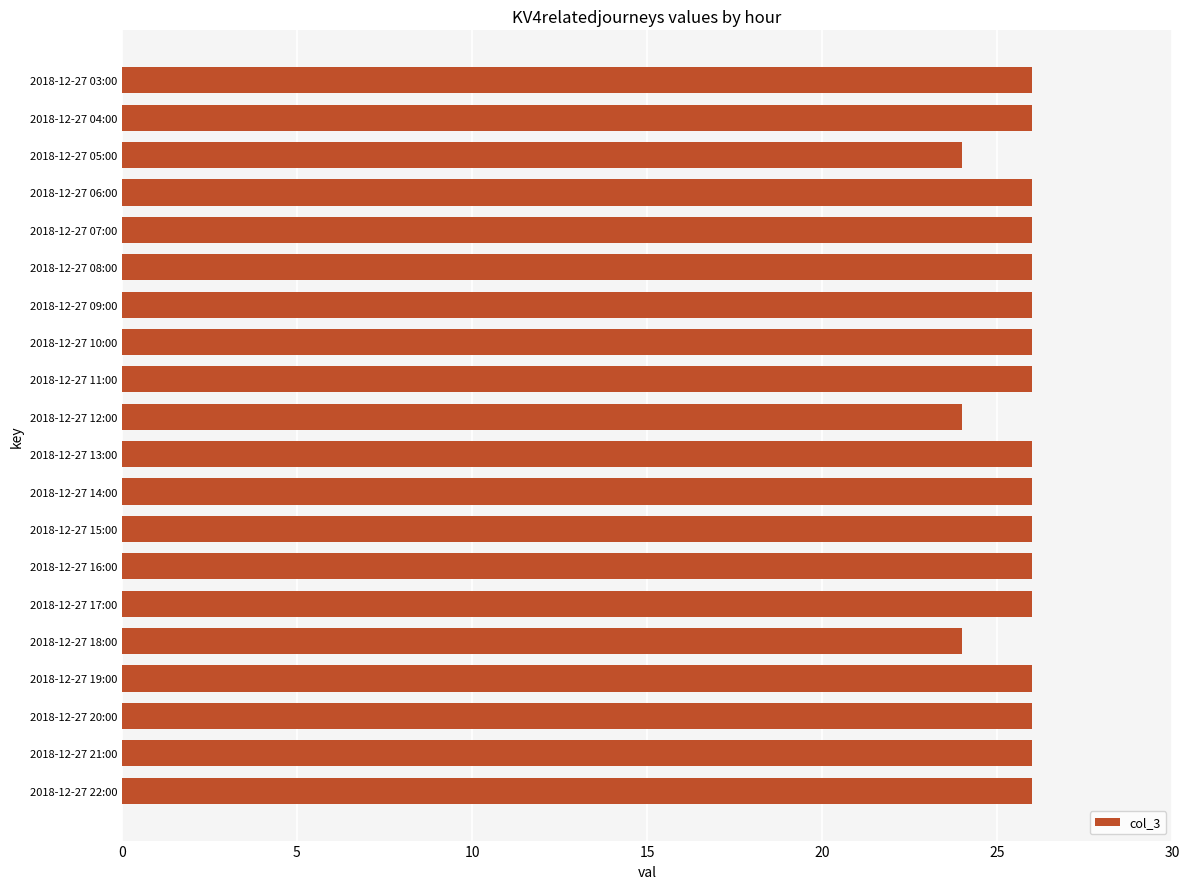

Reading top to bottom, list all the values displayed in this chart.

26	26	24	26	26	26	26	26	26	24	26	26	26	26	26	24	26	26	26	26